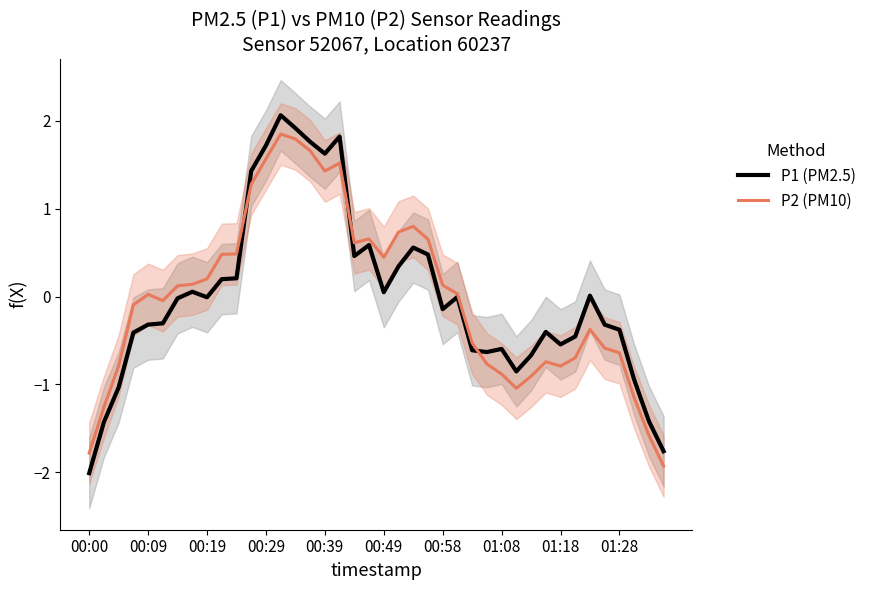

After their last crossing, which series has the higher values: P2 (PM10) or P1 (PM2.5)?

P1 (PM2.5)